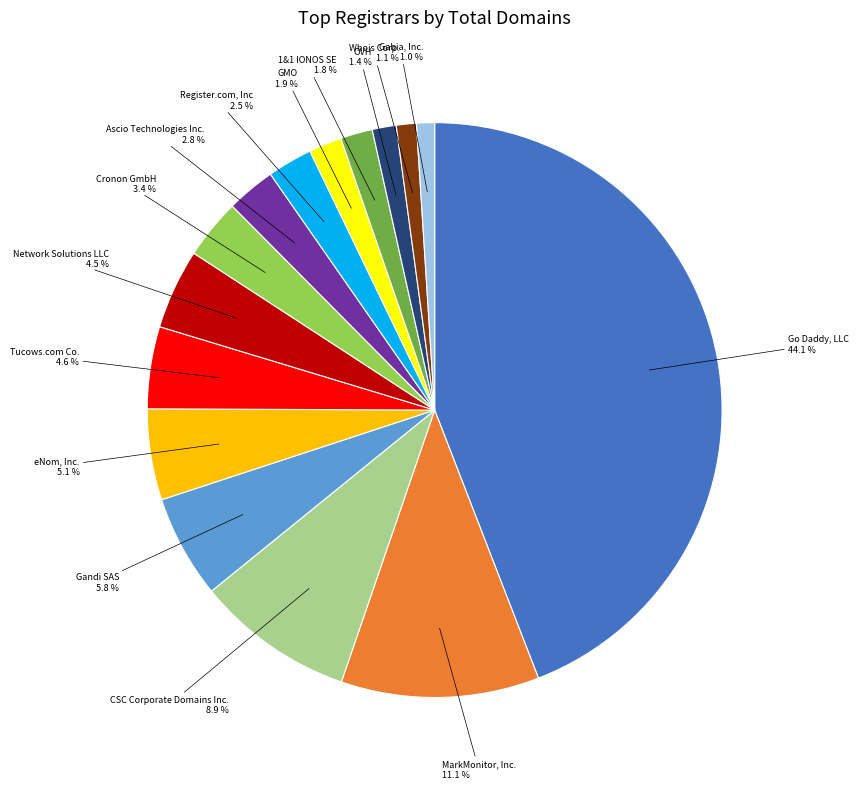

True or false: Go Daddy, LLC accounts for 44% of the total.

True